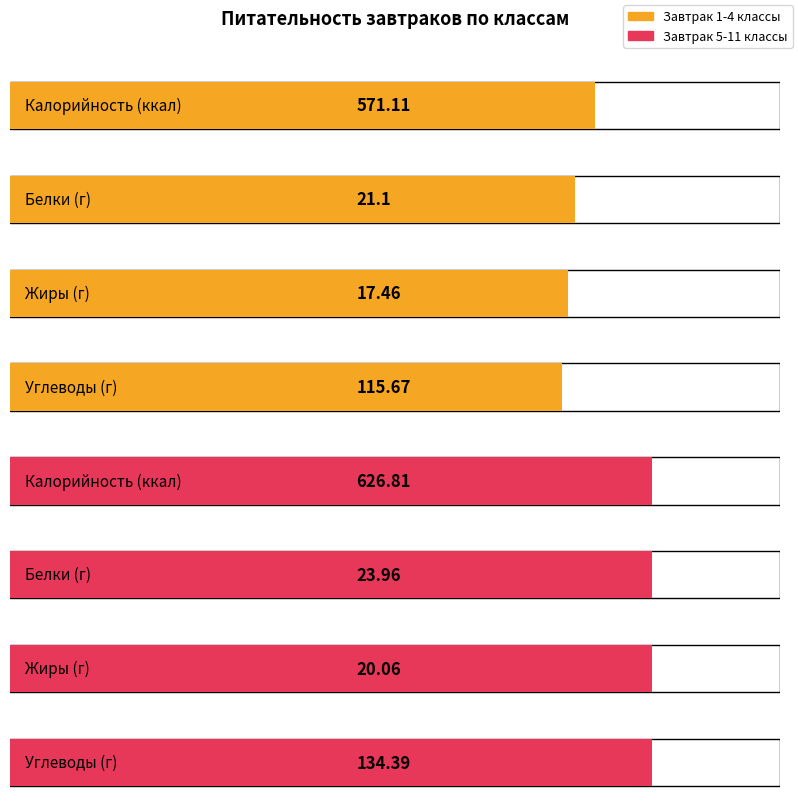

What is the minimum value shown in the chart?

17.5